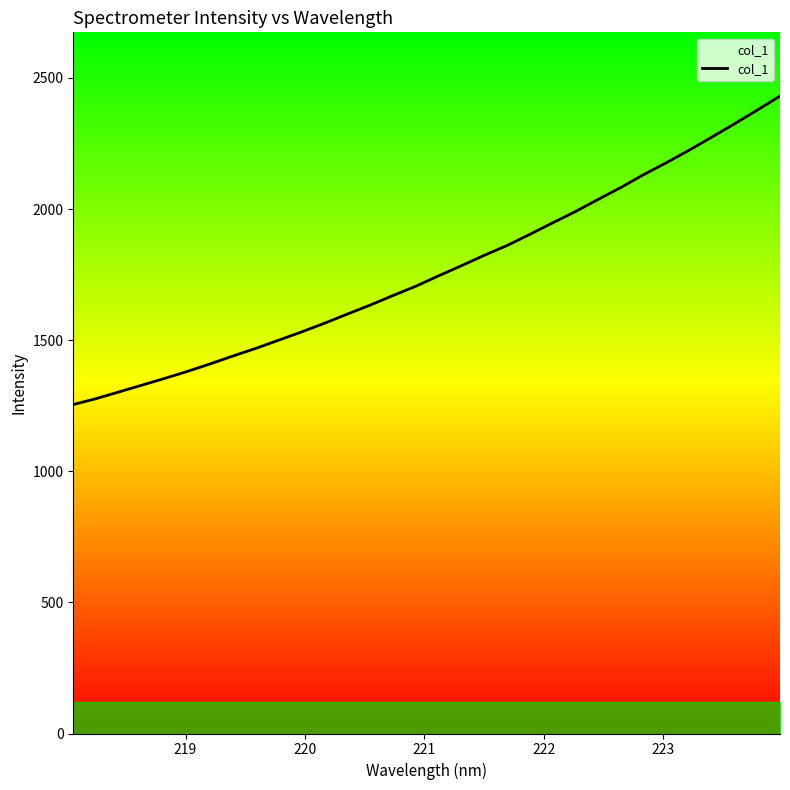

Reading left to right, extract all data points from this chart.

1254.6	1277.0	1302.6	1328.3	1354.2	1380.9	1409.6	1439.7	1468.8	1500.0	1531.3	1564.3	1599.2	1633.4	1669.8	1705.2	1745.0	1783.4	1823.0	1860.3	1902.9	1946.7	1989.8	2036.2	2081.8	2130.8	2176.4	2224.2	2274.3	2325.1	2377.5	2431.0